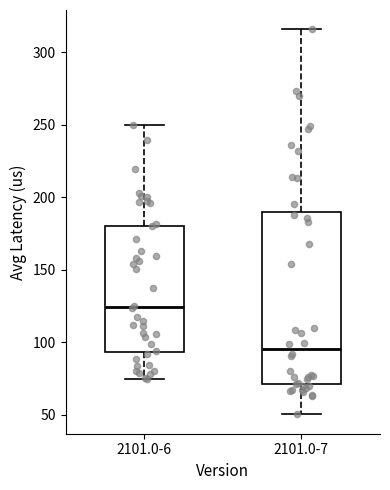

Which box is the tallest, from its lower edge to its upper edge?

2101.0-7